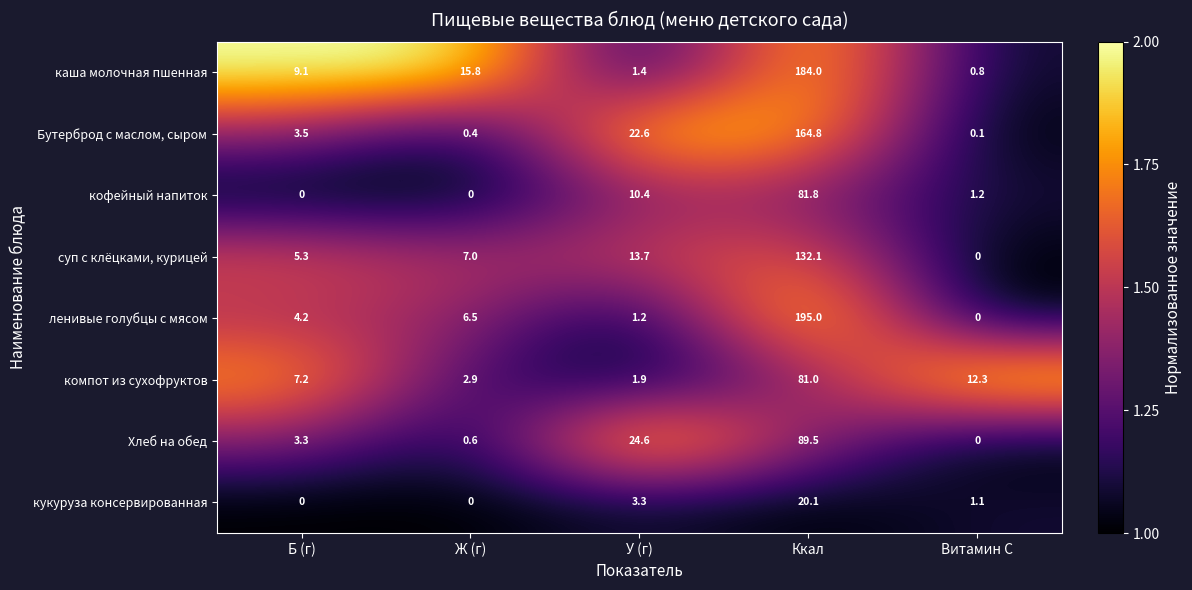

What is the highest value of the компот из сухофруктов series?

81.0